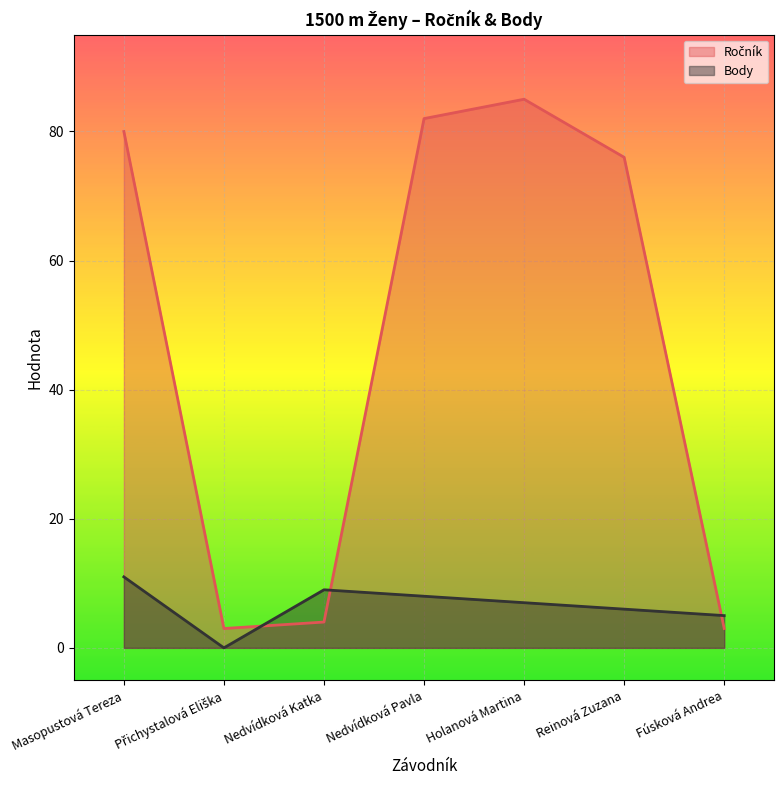

At which label does Ročník first exceed 76?

Masopustová Tereza